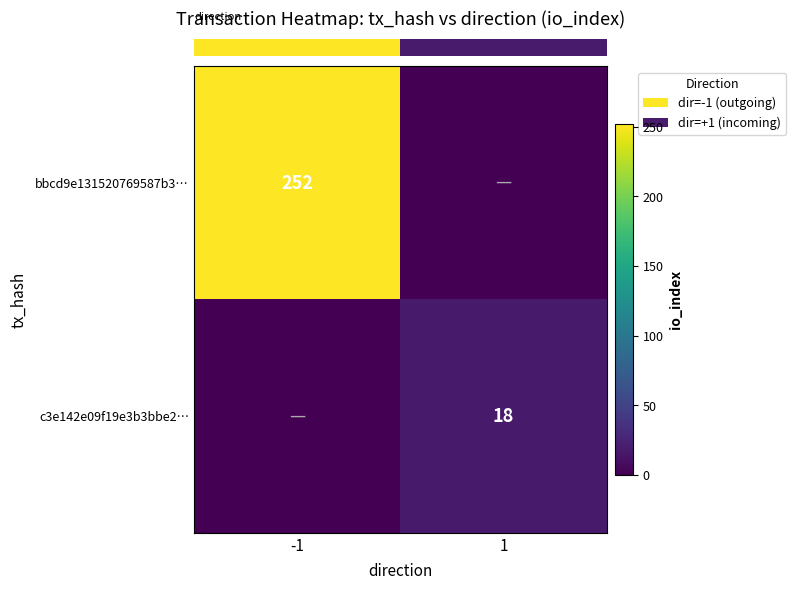

What is the total value across all series at -1?

252